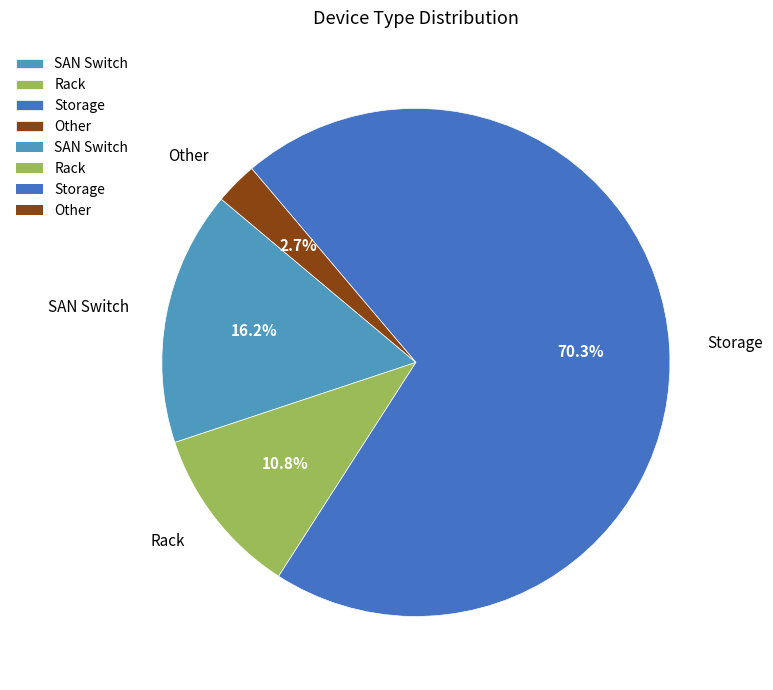

How many slices are in this pie chart?

4